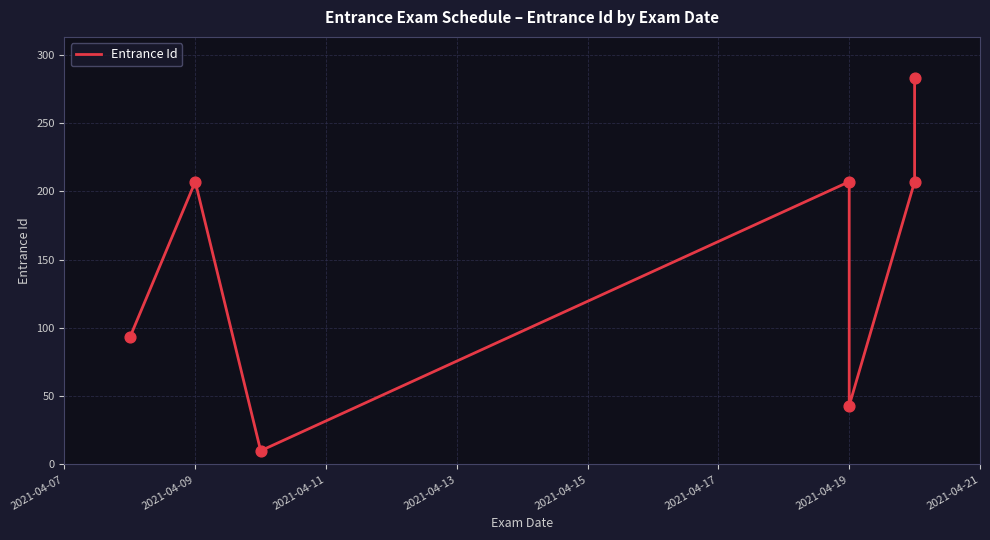

Between 2021-04-19 and 2021-04-11, which is larger?

2021-04-19